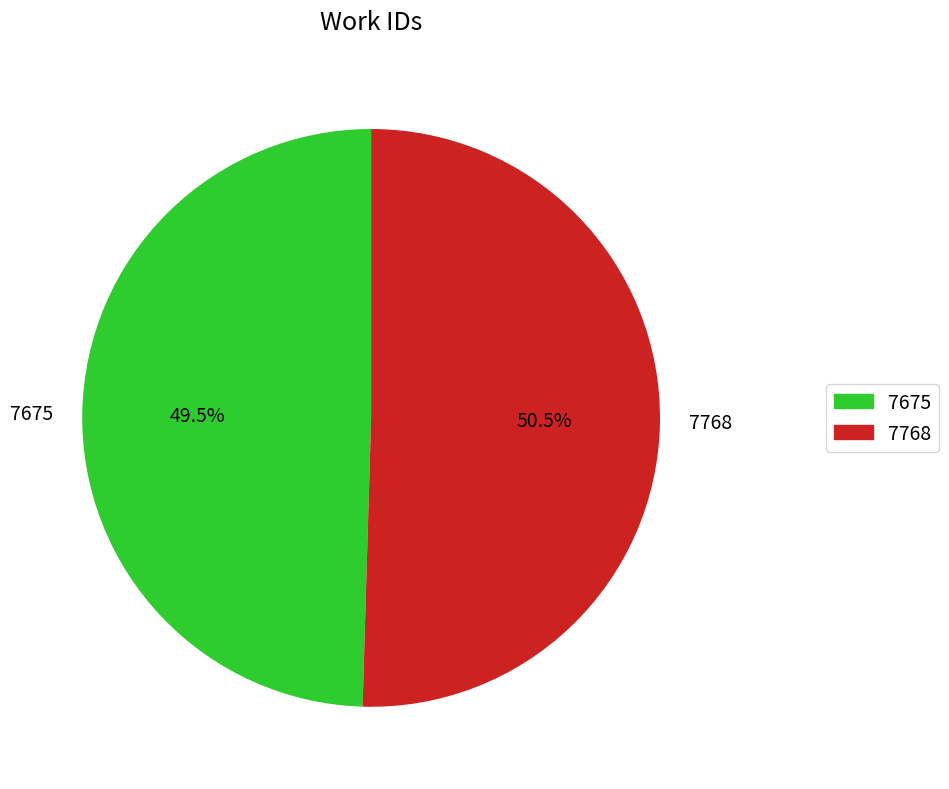

Count the number of slices in the pie.

2